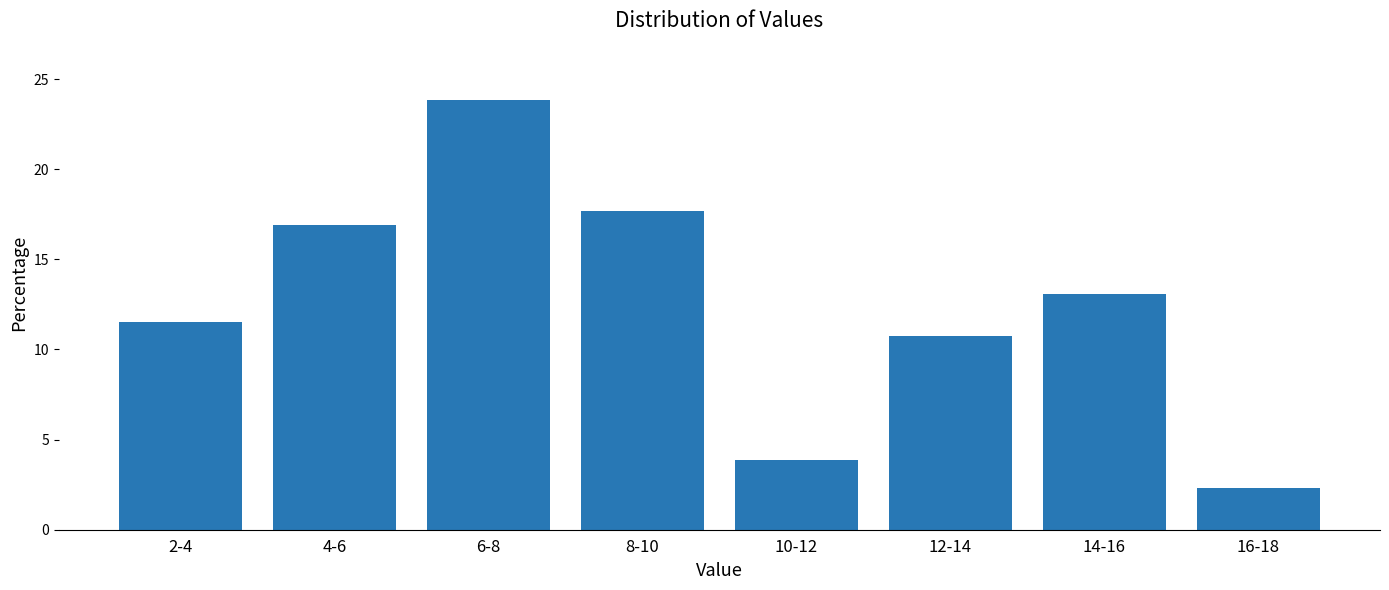

Reading left to right, transcribe all the data shown in this chart.

2-4=11.5	4-6=16.9	6-8=23.8	8-10=17.7	10-12=3.8	12-14=10.8	14-16=13.1	16-18=2.3